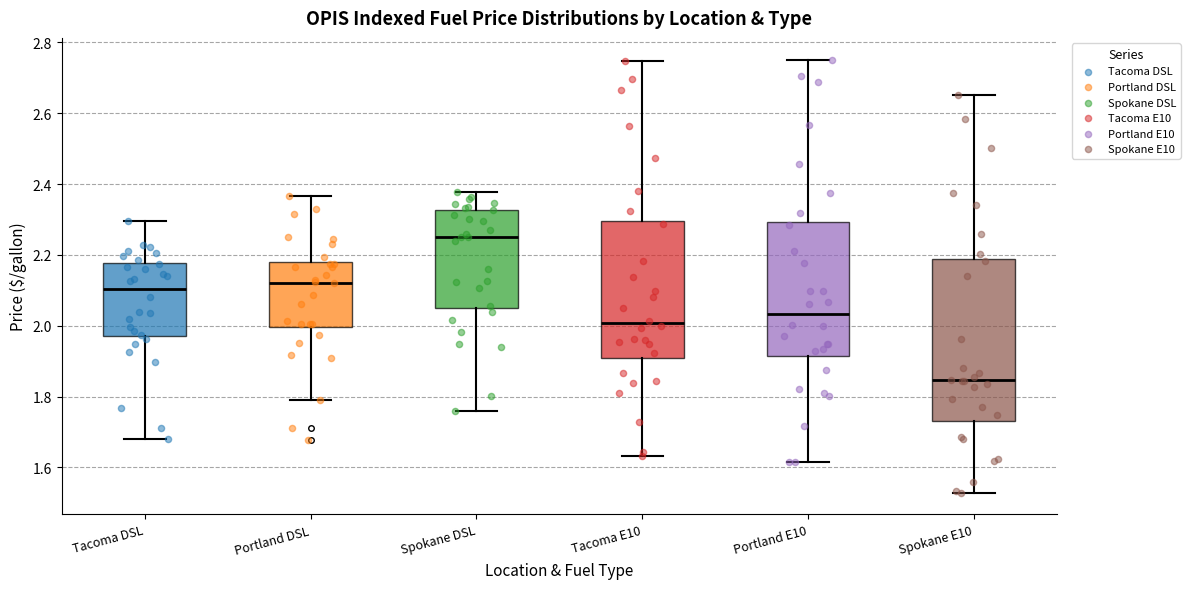

Reading left to right, transcribe this box plot: for each box, give where its median line is, the range the box spans, and where its two whiskers end, as read against the y-axis. The values are not printed on the chart, so give them approximately, as read against the axis.

Tacoma DSL: median 2.10, box 1.98 to 2.18, whiskers 1.68 to 2.30
Portland DSL: median 2.12, box 2.00 to 2.18, whiskers 1.78 to 2.36
Spokane DSL: median 2.26, box 2.06 to 2.32, whiskers 1.76 to 2.38
Tacoma E10: median 2.00, box 1.90 to 2.30, whiskers 1.64 to 2.74
Portland E10: median 2.04, box 1.92 to 2.30, whiskers 1.62 to 2.76
Spokane E10: median 1.84, box 1.74 to 2.18, whiskers 1.52 to 2.66